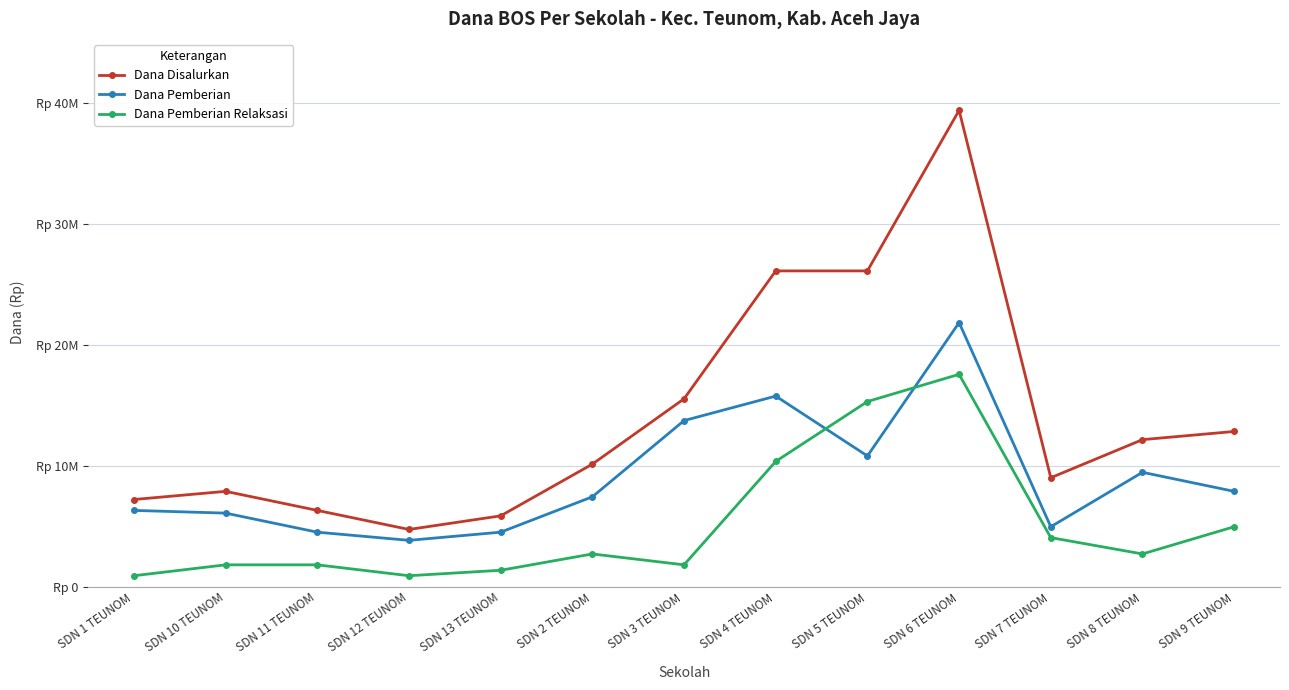

True or false: Dana Pemberian and Dana Disalurkan intersect in this chart.

False